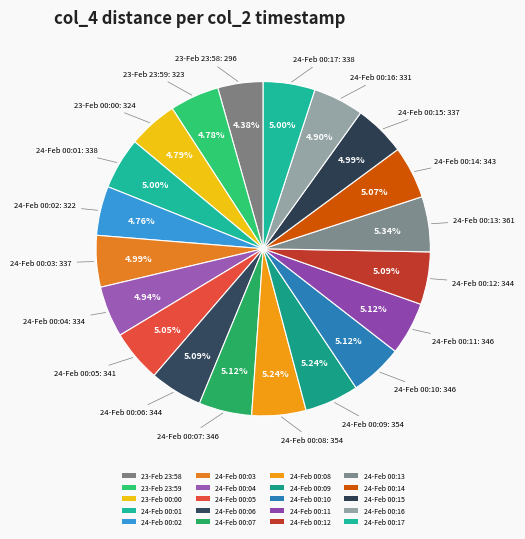

To the nearest percent, what is the difference between the largest and smallest slice percentages?

1%